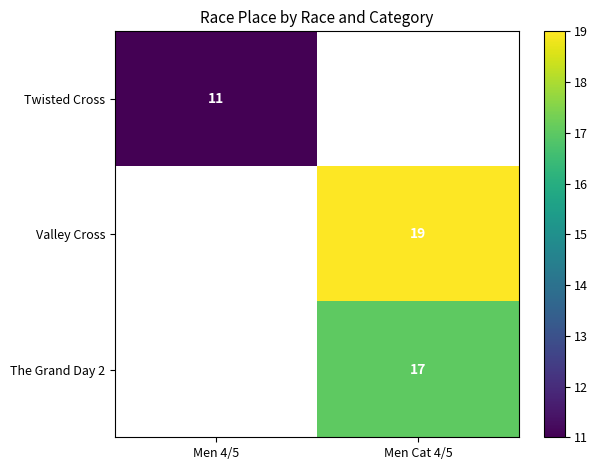

What is the maximum value shown in the chart?

19.0